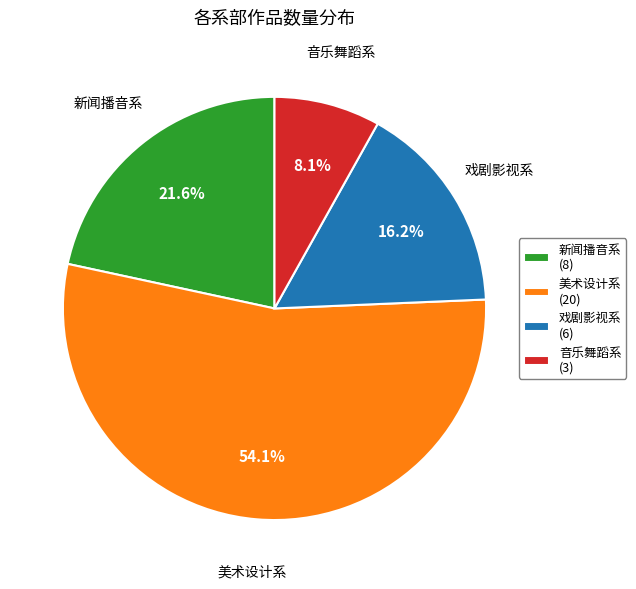

To the nearest percent, what is the average slice percentage?

25%